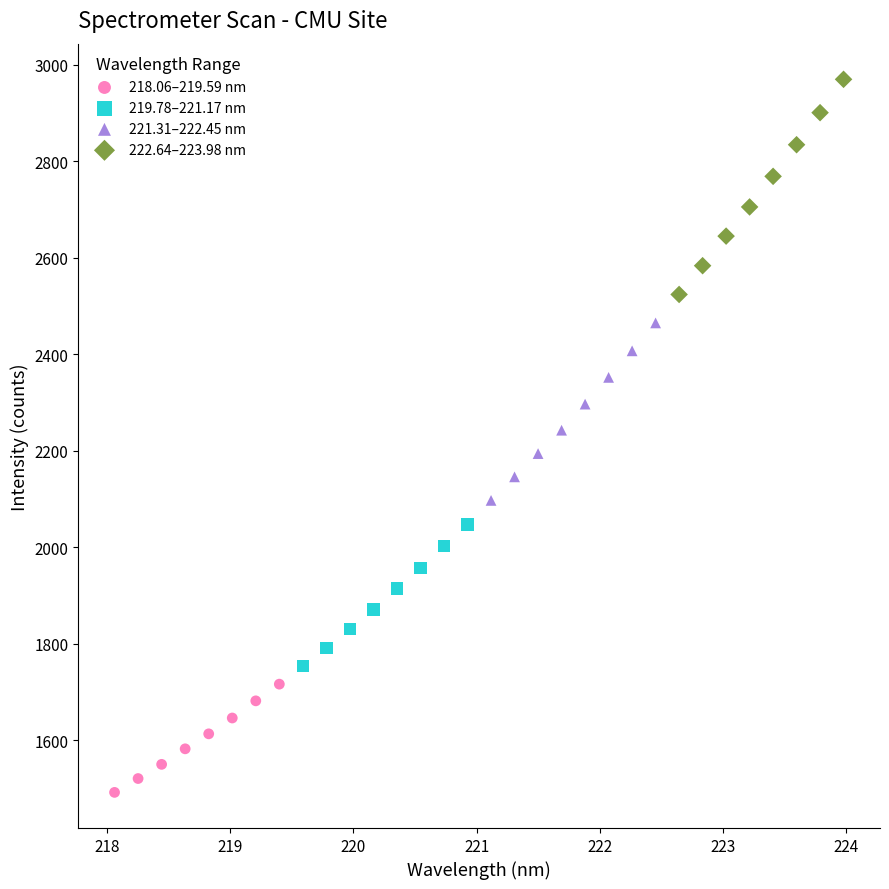

Which series contains the lowest Y value?

218.06–219.59 nm